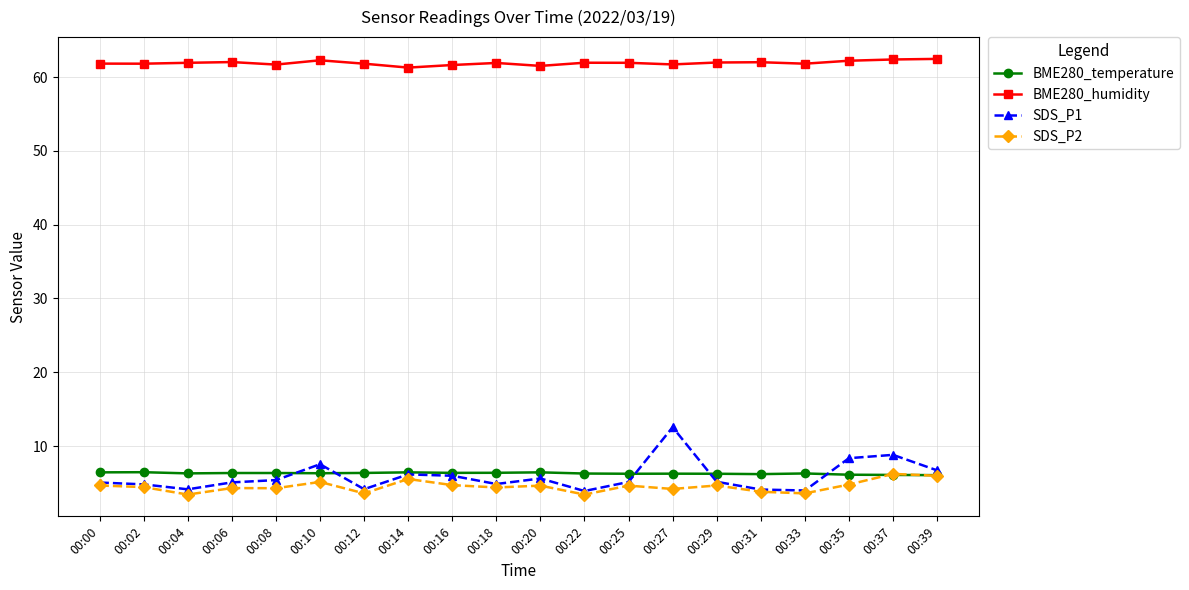

What value does the BME280_humidity series have at 00:22?

61.9